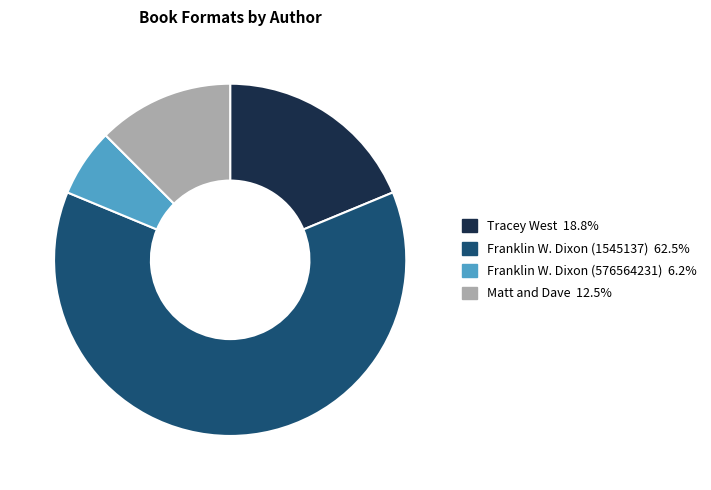

Is there a majority slice in this chart?

Yes